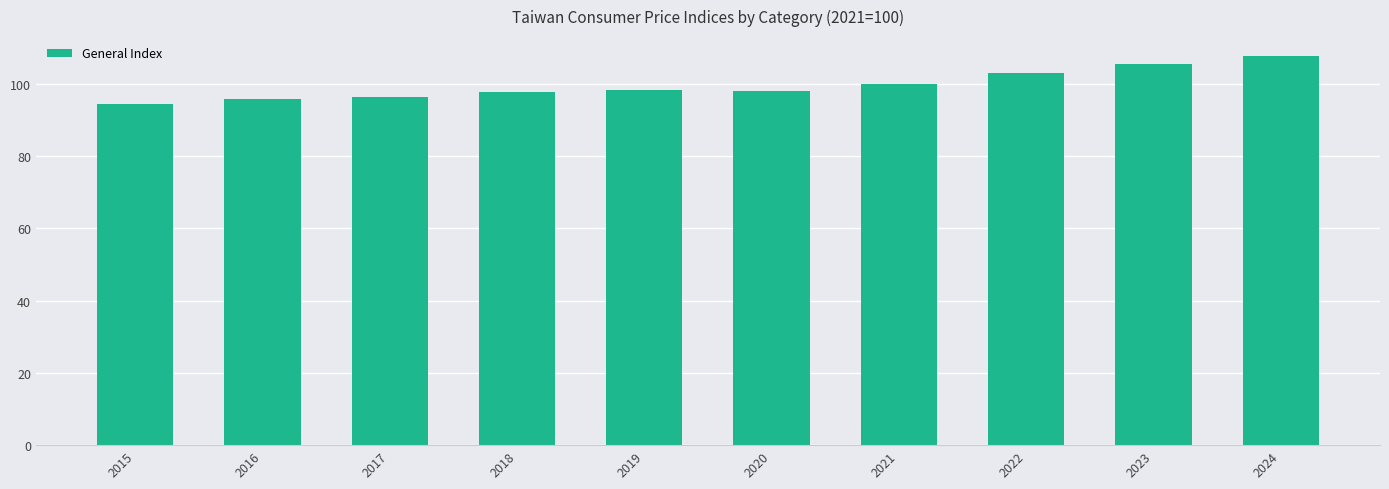

How many bars are there in total?

10